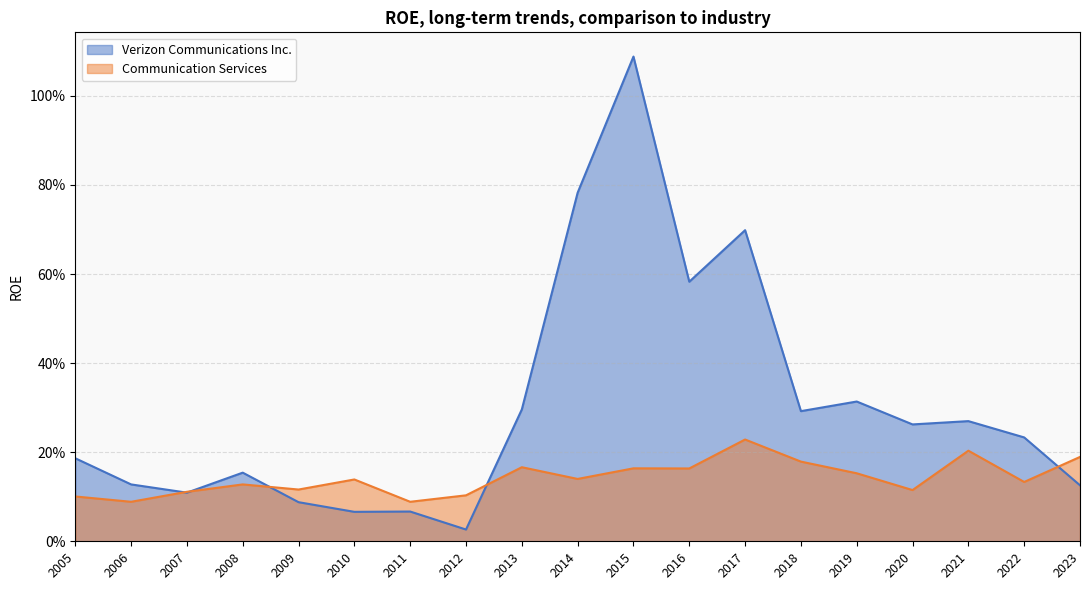

What are all the series names shown in the legend?

Verizon Communications Inc., Communication Services